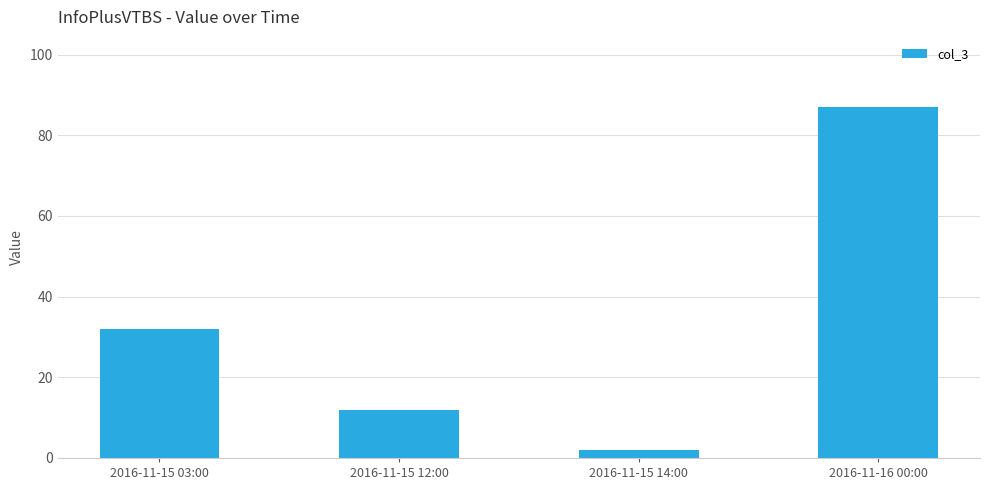

What is the greatest value displayed?

87